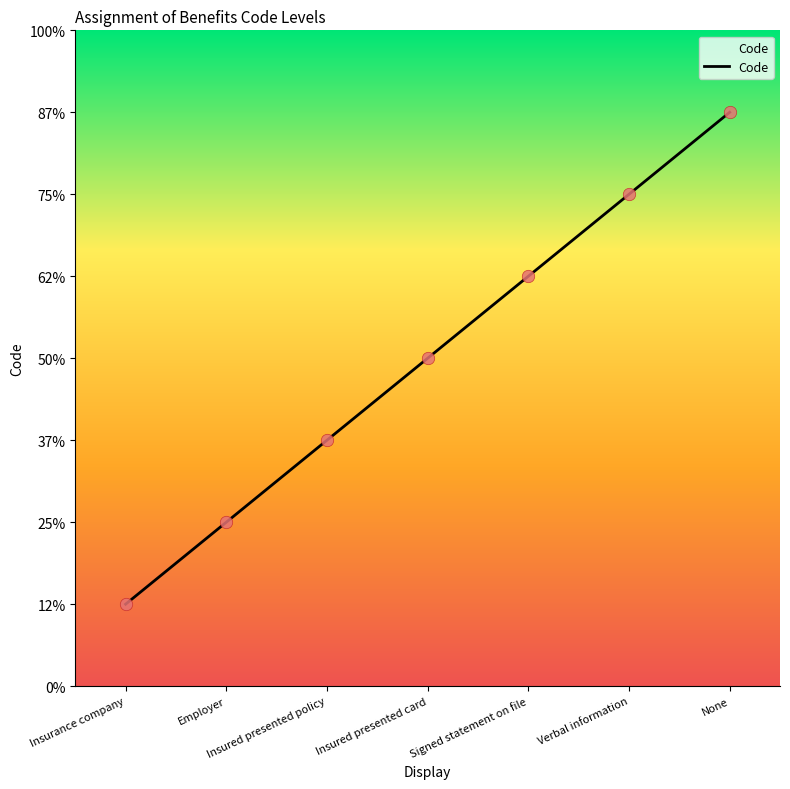

What is the change in value from Insured presented card to Signed statement on file?

+1